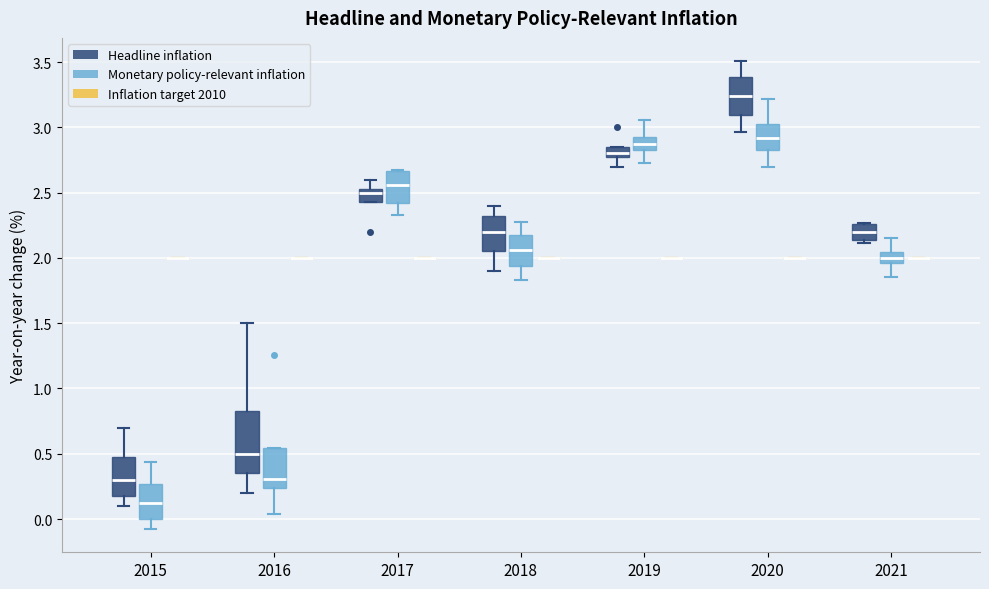

Which box is the tallest, from its lower edge to its upper edge?

2016 (Headline inflation)